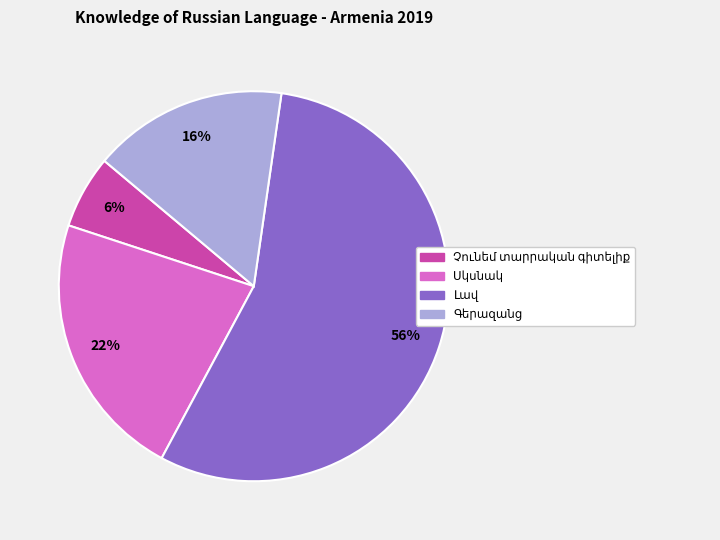

To the nearest percent, what is the average slice percentage?

25%